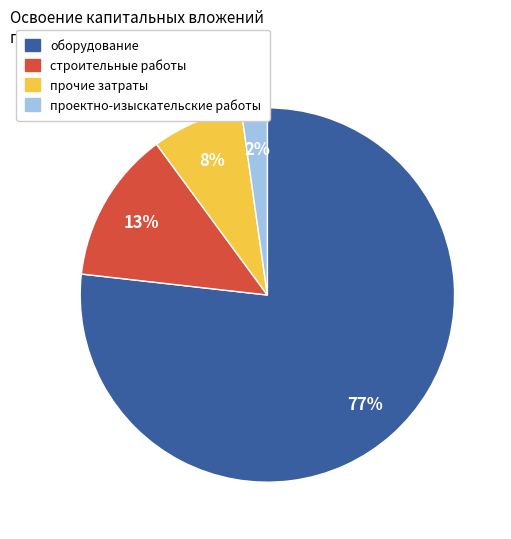

How many segments does this pie chart have?

4